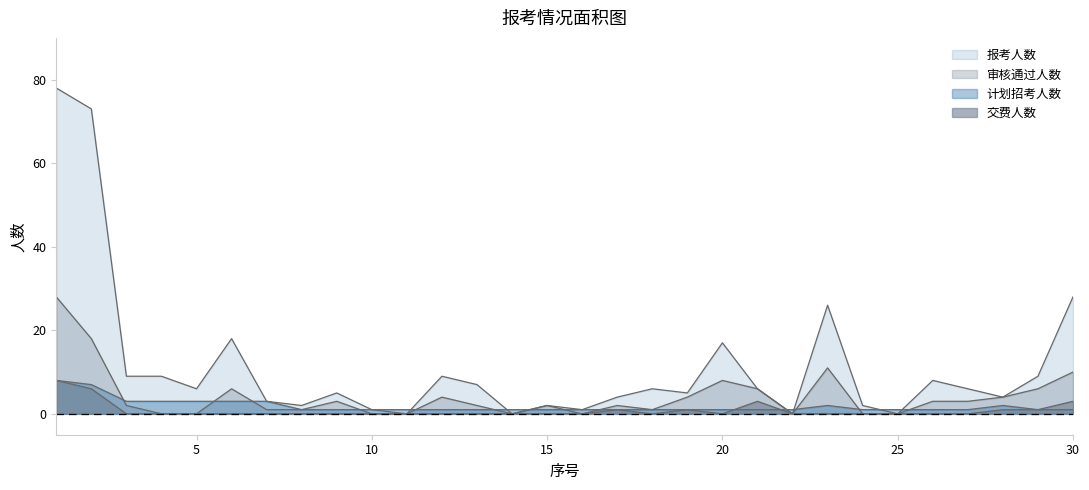

Rank the series at 11 from highest to lowest value.

计划招考人数, 报考人数, 审核通过人数, 交费人数